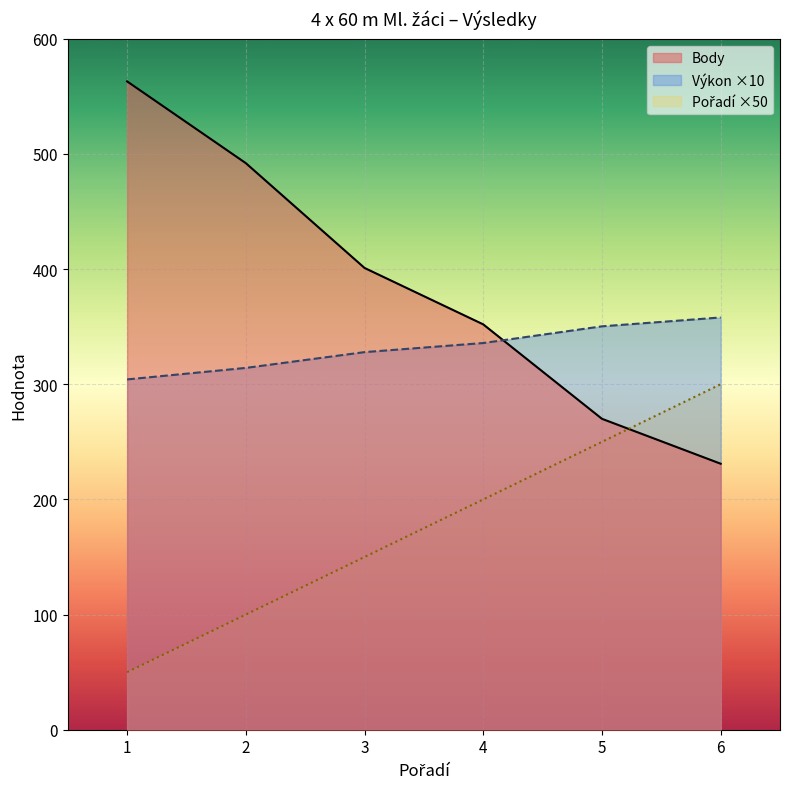

Which category has the lowest value in the Pořadí series?

1